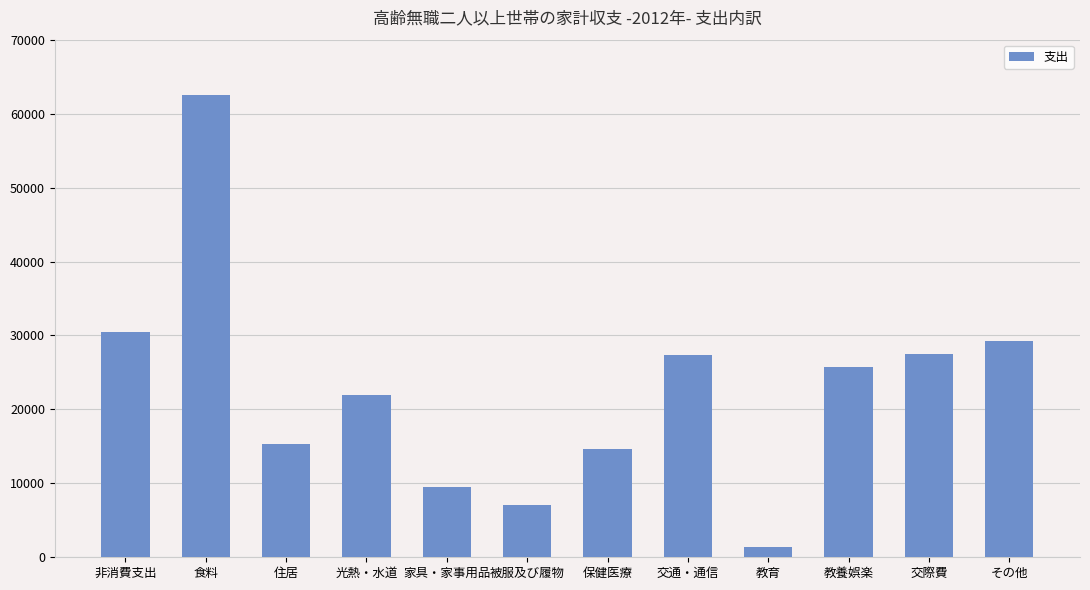

What is the maximum value shown in the chart?

62450